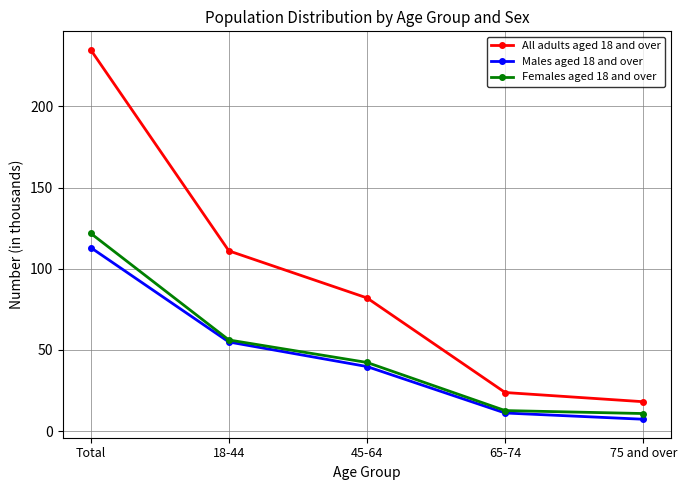

Is the value of Females aged 18 and over at 45-64 greater than the value of Males aged 18 and over at 65-74?

Yes